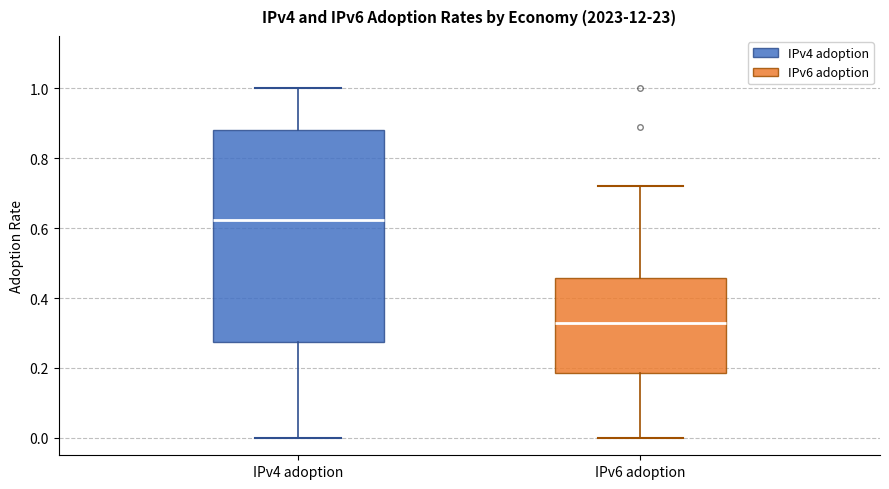

Reading left to right, read every box against the y-axis: the position of its median line, the range the box covers, and the ends of its whiskers. The values are not printed on the chart, so give them approximately, as read against the axis.

IPv4 adoption: median 0.62, box 0.28 to 0.88, whiskers 0.00 to 1.00
IPv6 adoption: median 0.32, box 0.18 to 0.46, whiskers 0.00 to 0.72